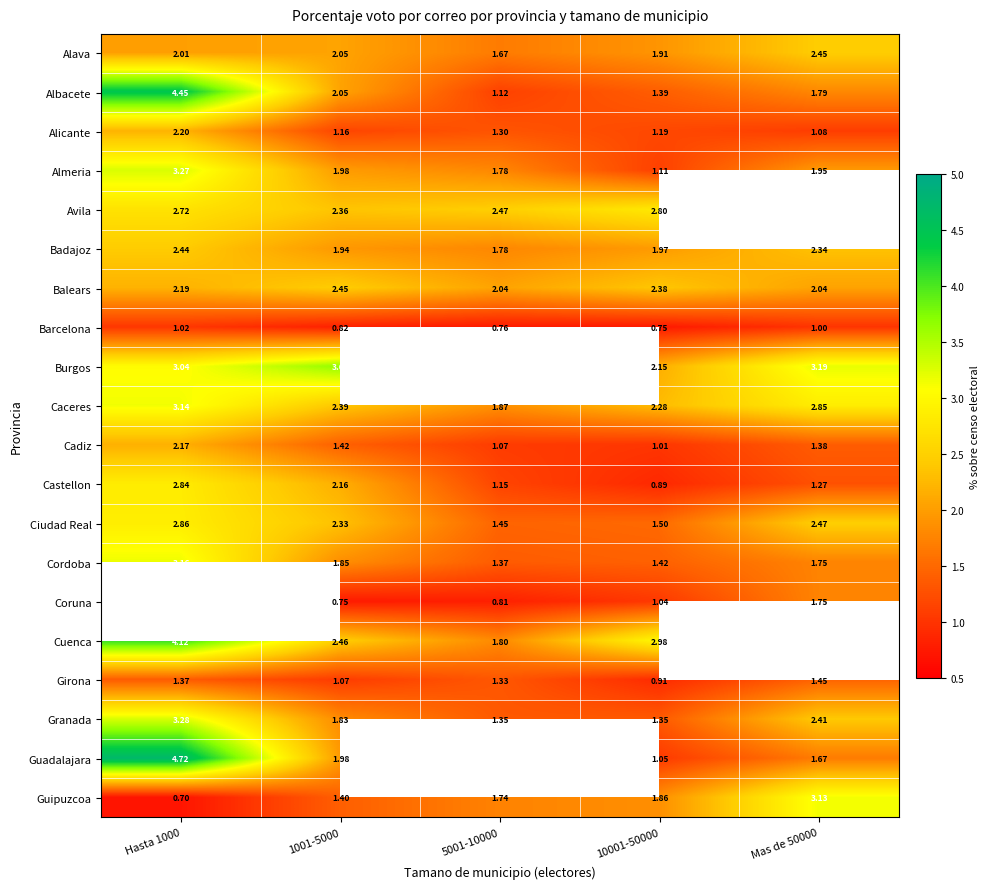

How many values in the Ciudad Real series exceed 2?

3